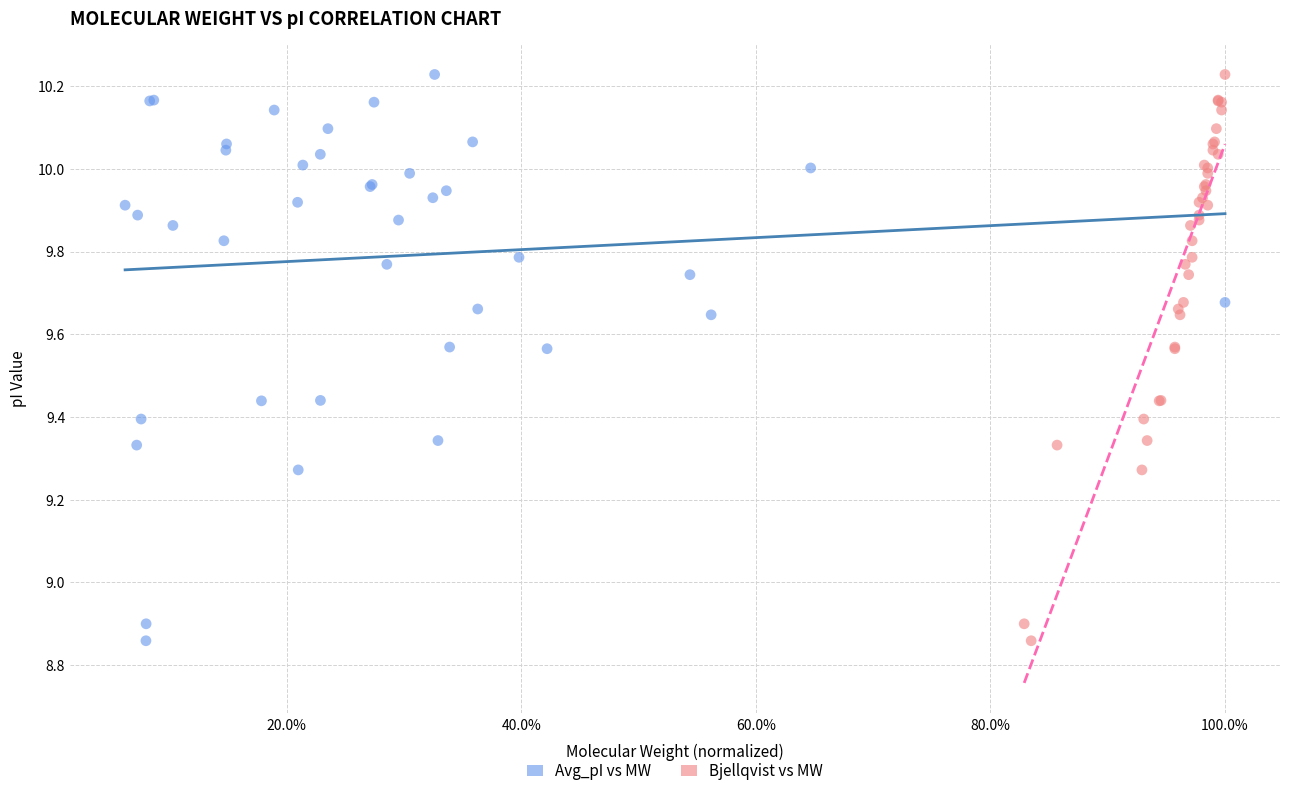

What are all the series names shown in the legend?

Avg_pI vs MW, Bjellqvist vs MW